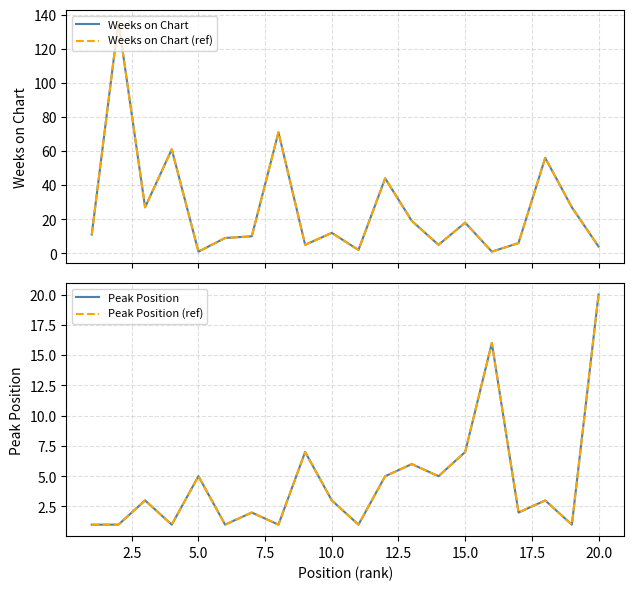

How many values in the Weeks on Chart series exceed 12?

9